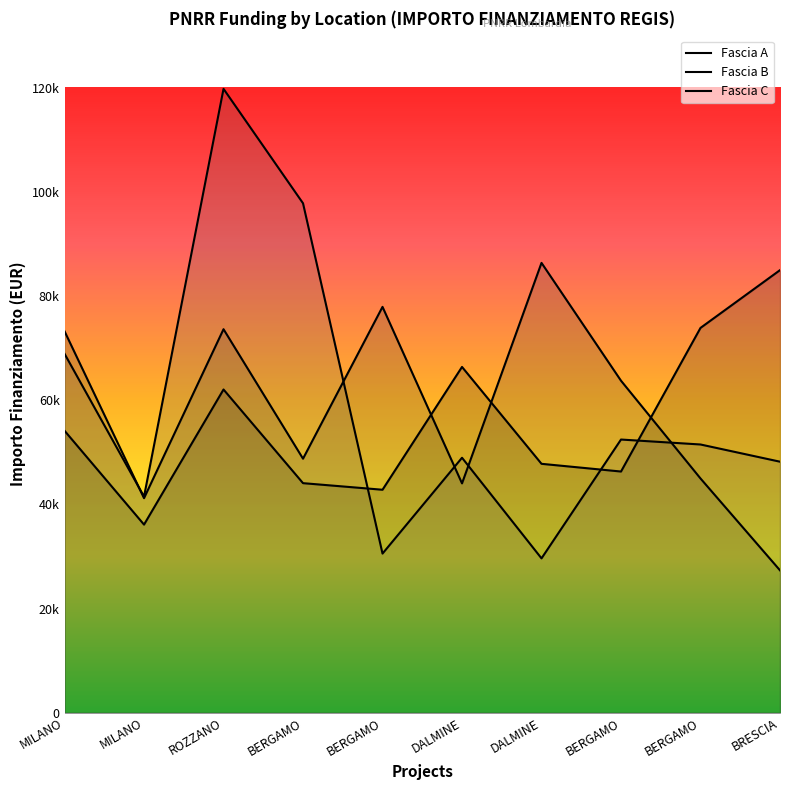

What is the minimum value shown in the chart?

27342.9